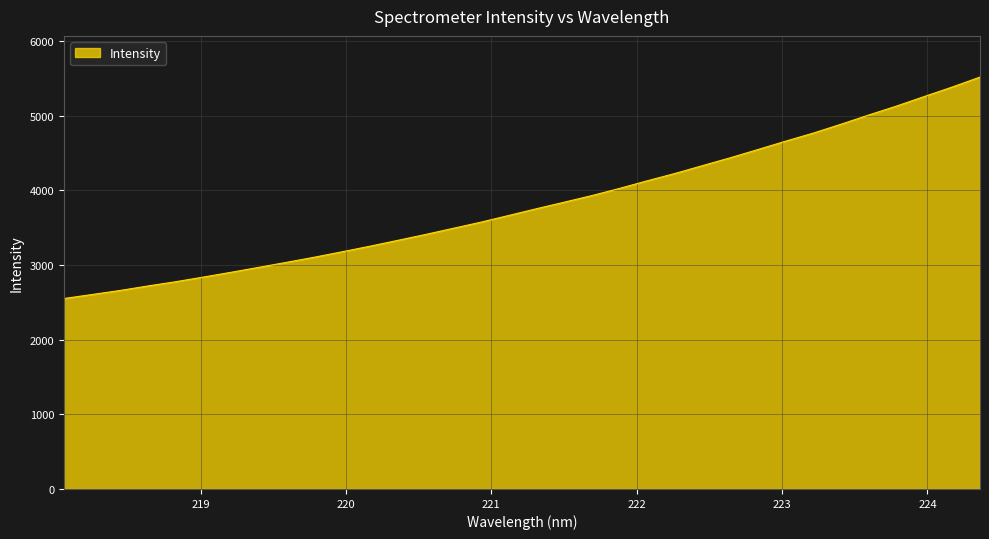

Reading right to left, what are all the values shown in this chart?

5517.3	5384.3	5258.4	5130.5	5011.1	4887.5	4768.7	4659.9	4547.9	4437.1	4331.9	4226.3	4127.9	4025.9	3929.5	3840.7	3753.1	3662.6	3573.3	3490.6	3407.8	3329.0	3250.9	3176.4	3103.6	3035.3	2967.9	2901.6	2837.2	2775.0	2718.0	2657.9	2604.3	2550.9